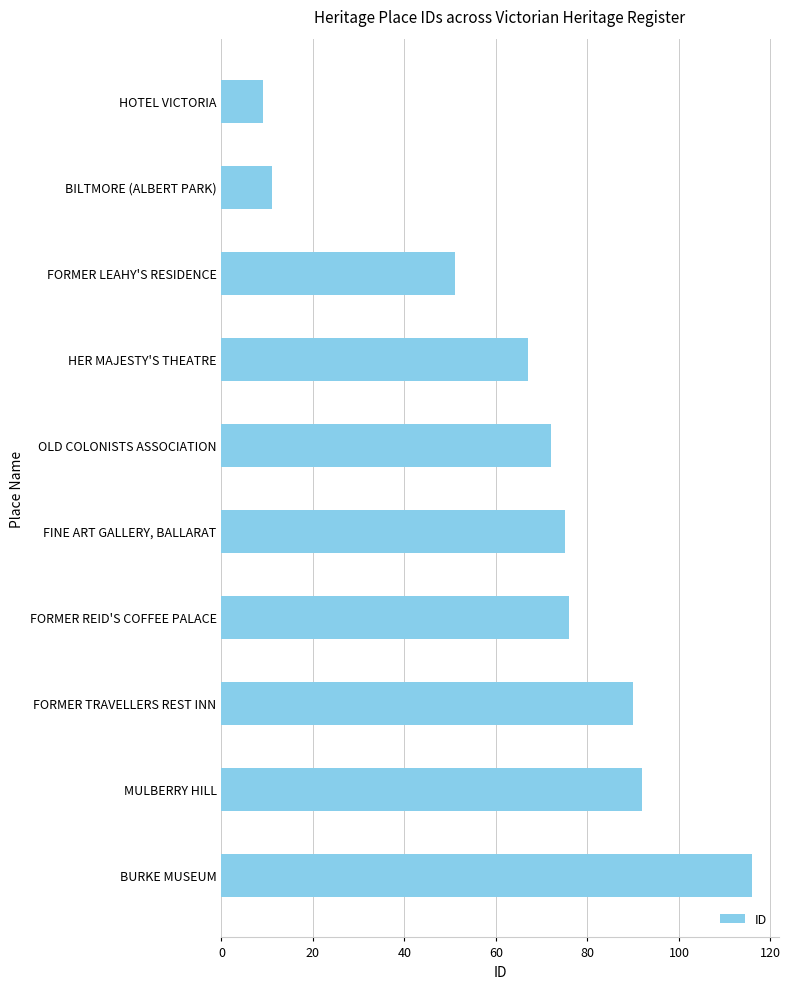

Where is the data nearest to the value 62?

HER MAJESTY'S THEATRE